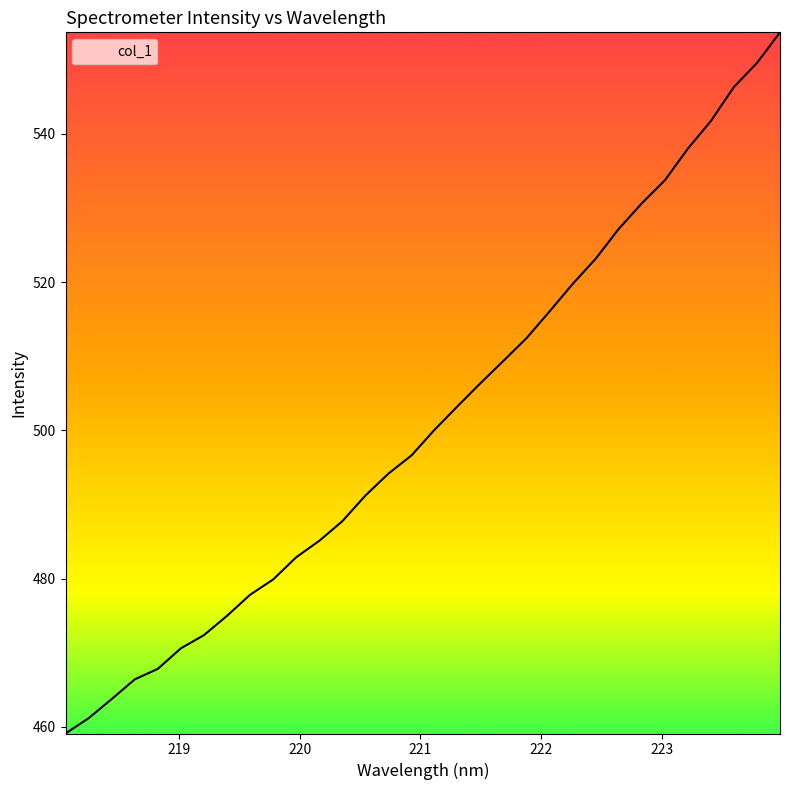

What is the smallest value displayed?

459.1